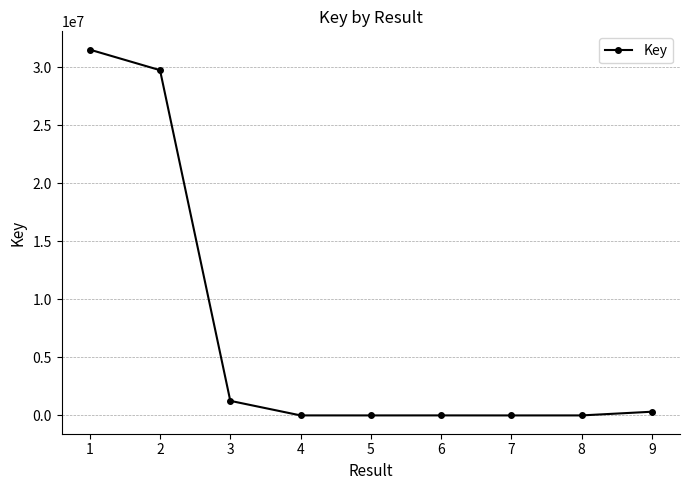

What is the difference between the values at 9 and 7?

318940